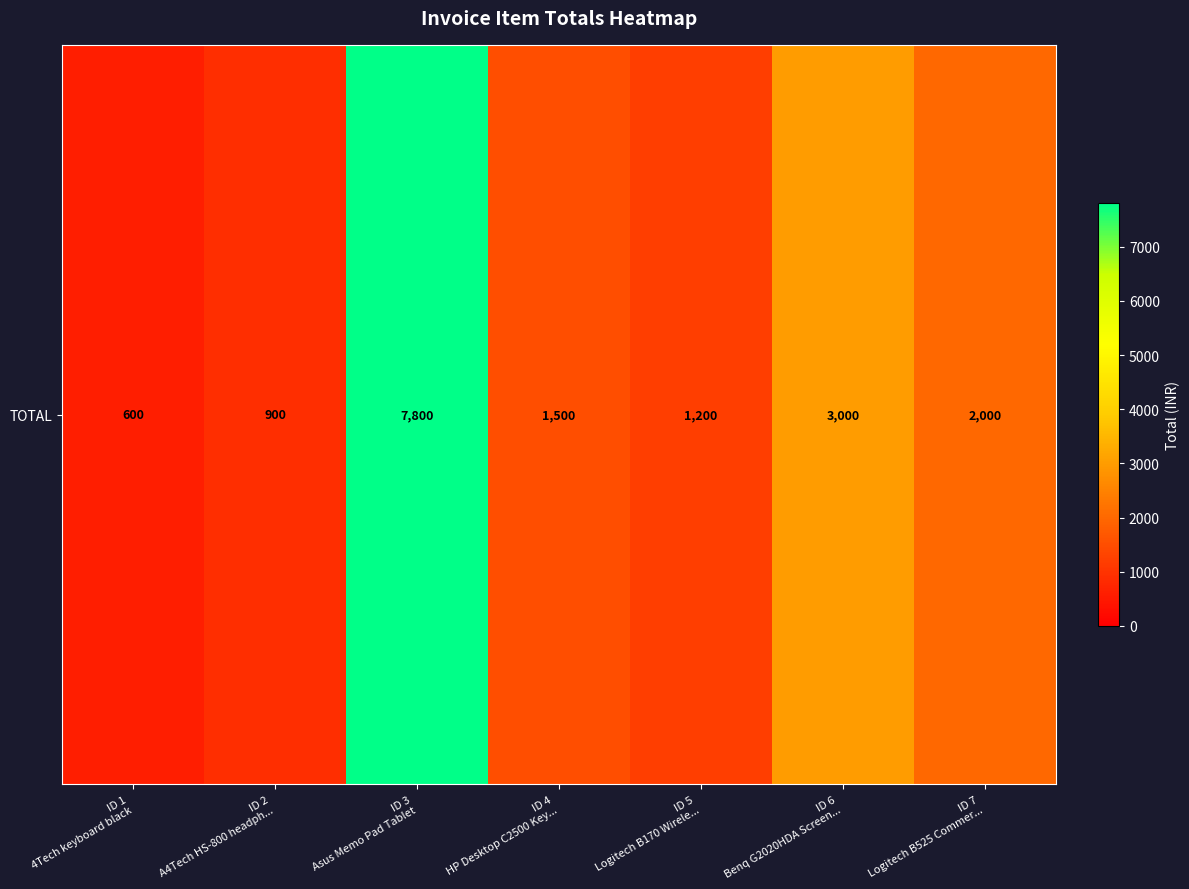

Where is the data nearest to the value 4200?

ID 6
Benq G2020HDA Screen...